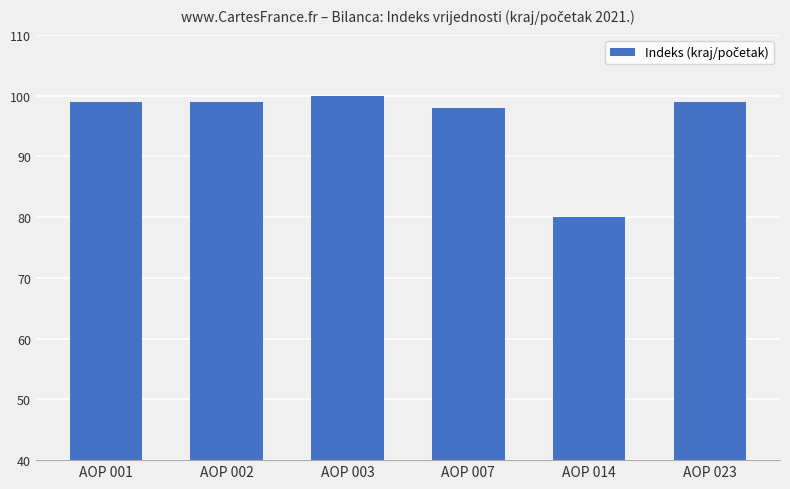

The chart shows a value of 53 at AOP 002. True or false?

False